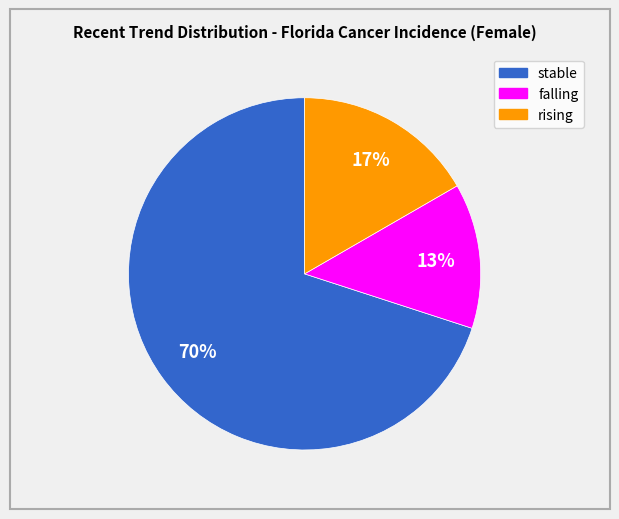

To the nearest percent, what is the difference between the largest and smallest slice percentages?

57%